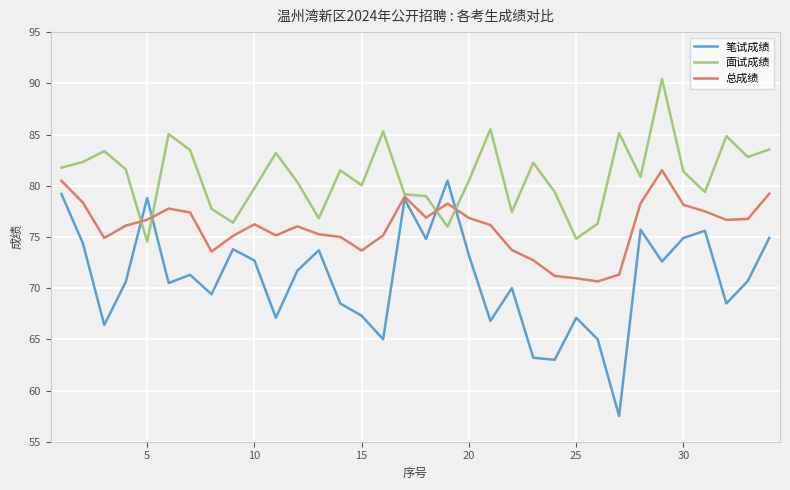

What is the sum of all 总成绩 values?

2582.5